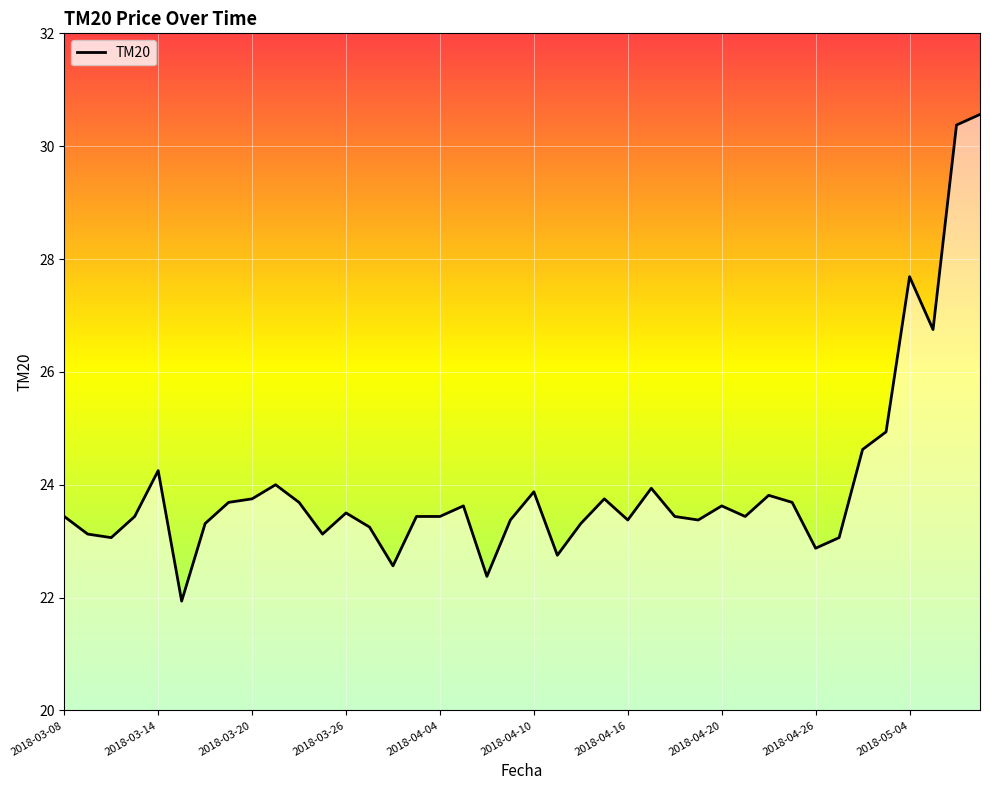

How many lines are shown in the chart?

1